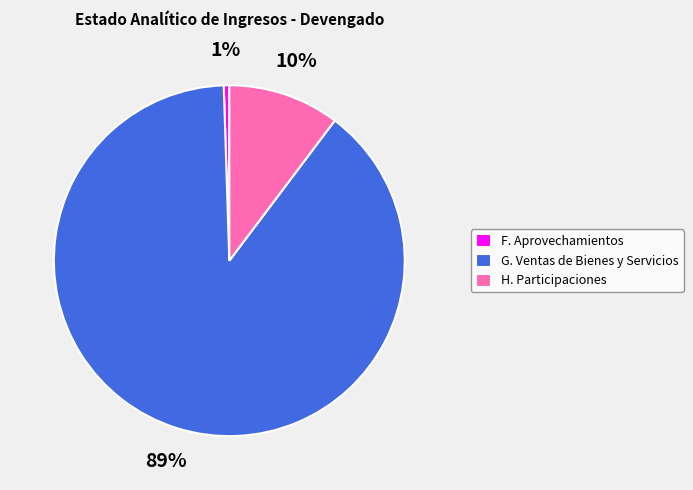

What percentage is the H. Participaciones slice, to the nearest percent?

10%